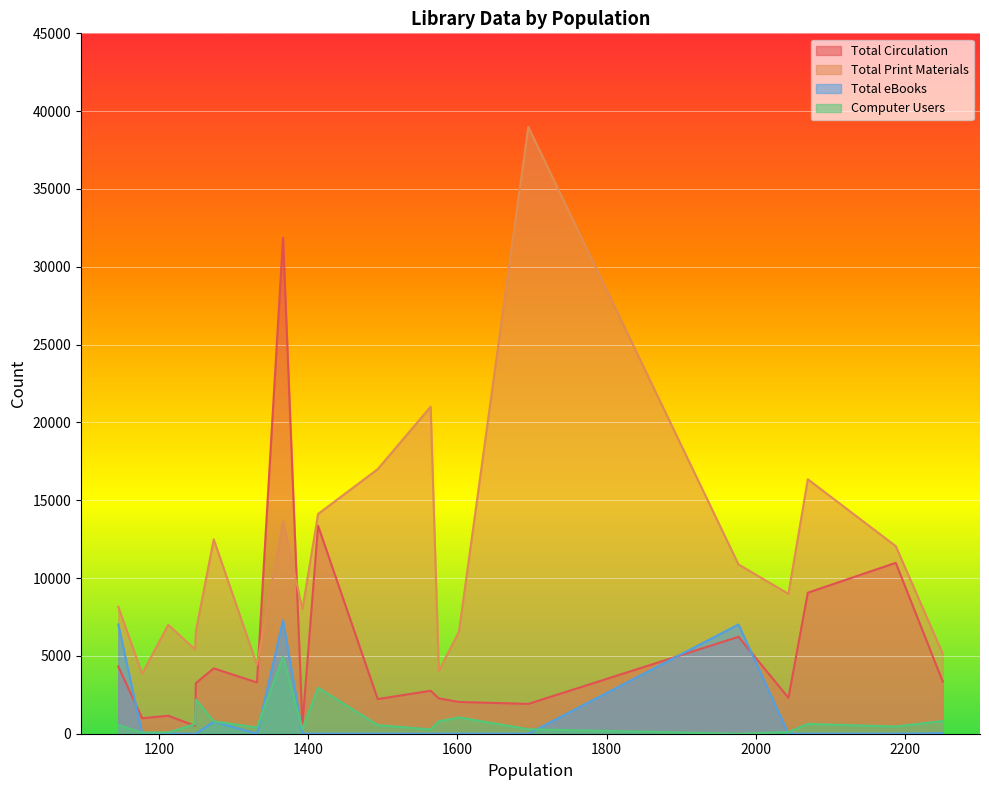

How many categories are shown in the chart?

20